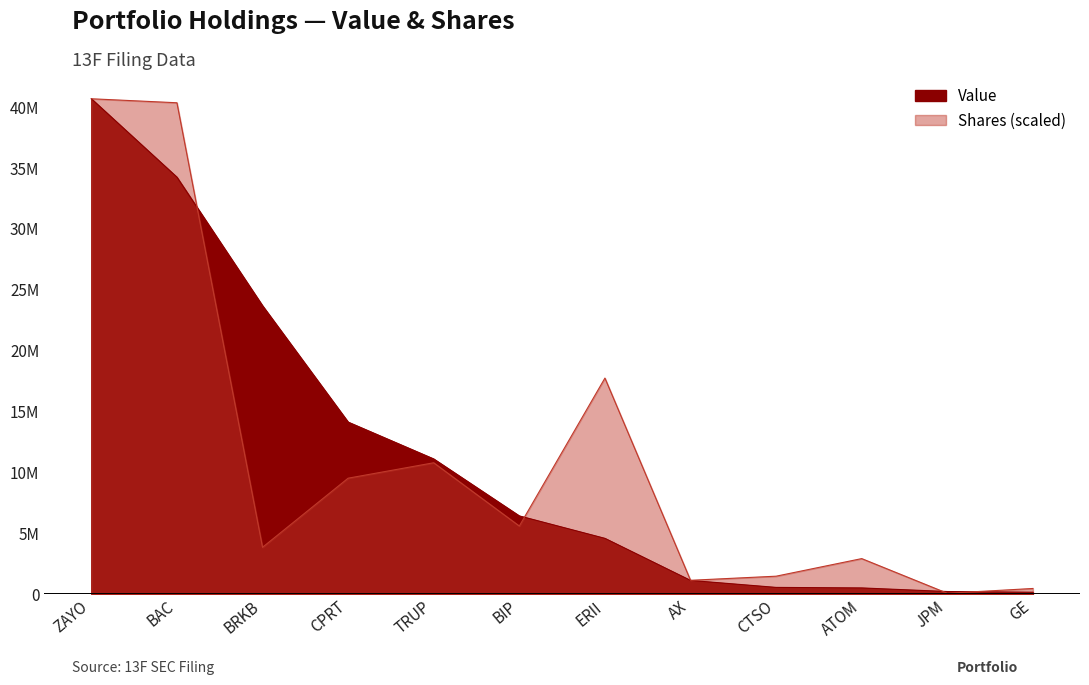

What is the sum of the Shares or principal amount values at BAC and JPM?

40437260.1